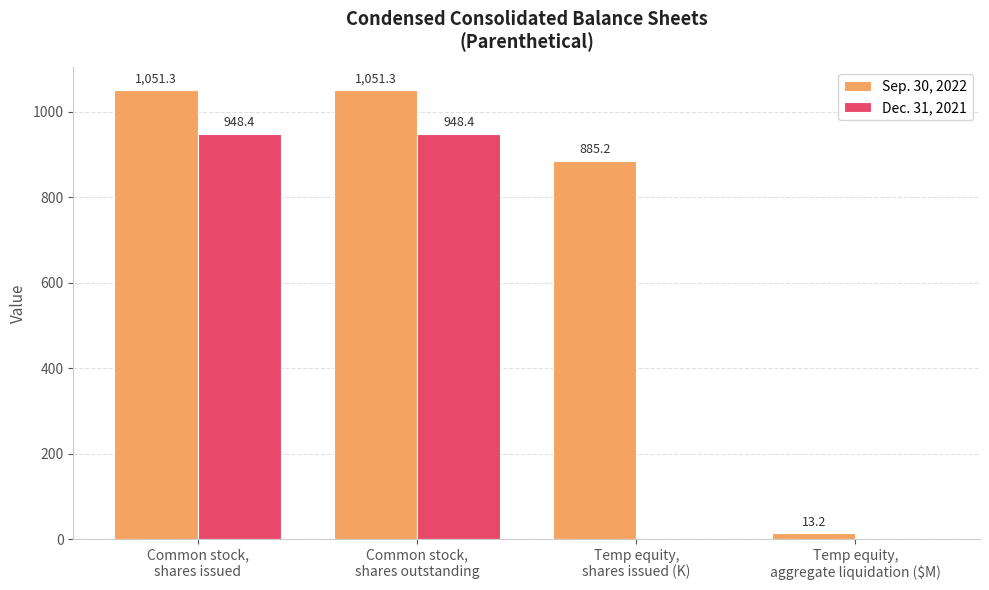

What is the maximum value shown in the chart?

1051.3